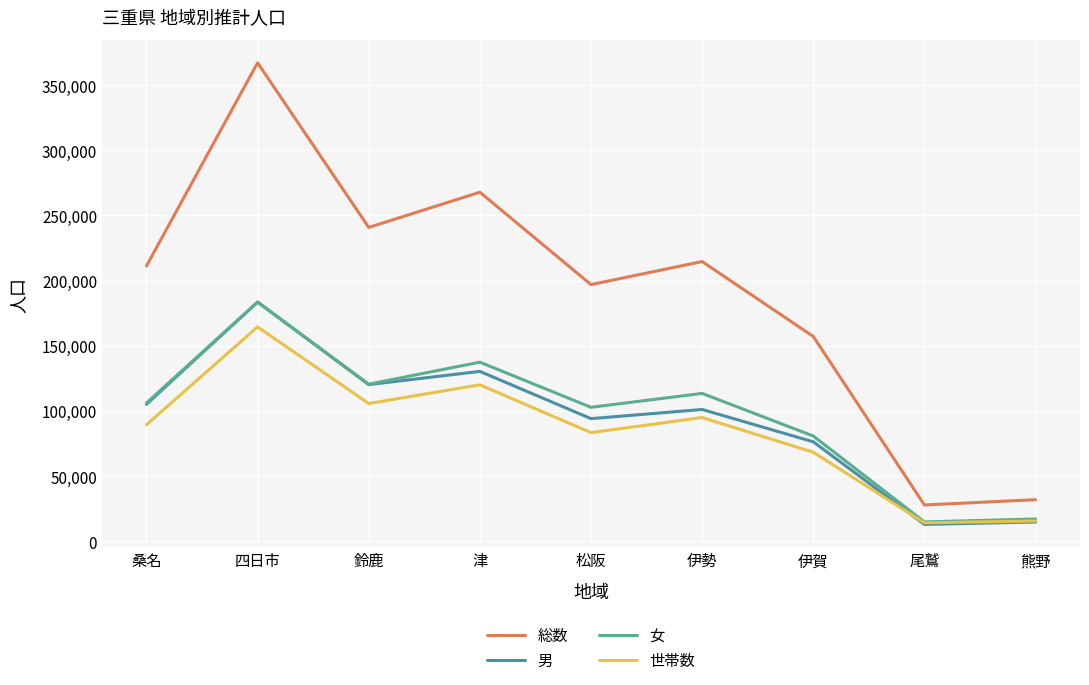

What is the sum of the 世帯数 values at 津 and 尾鷲?

134294